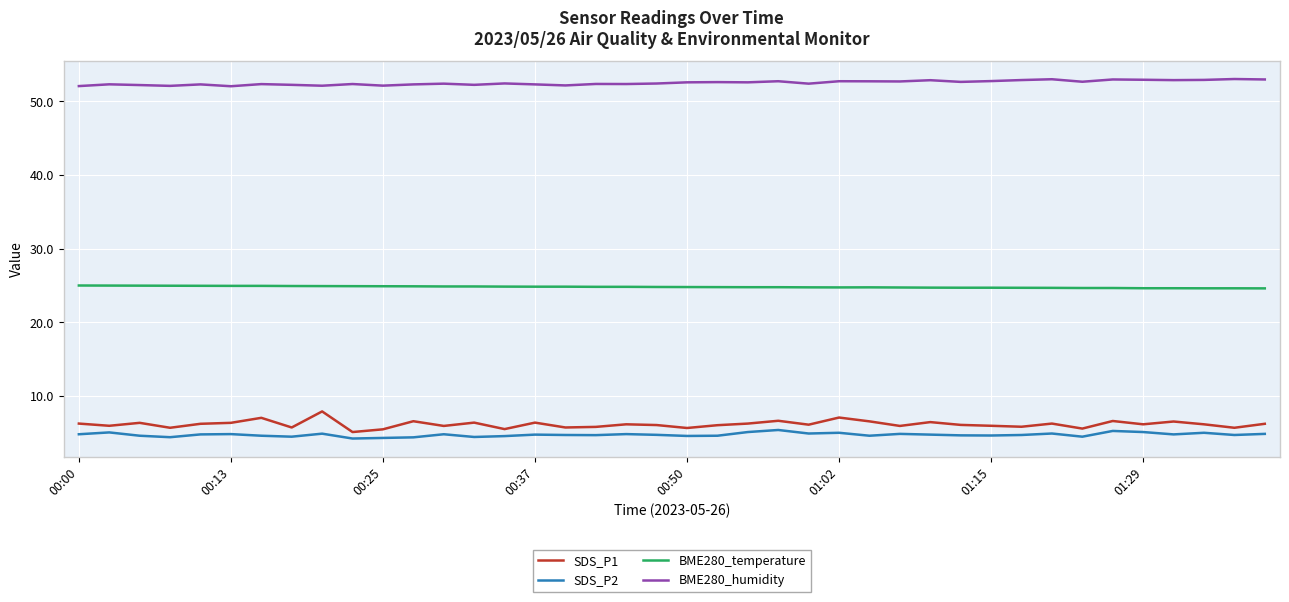

Which series has the largest total across all categories?

BME280_humidity